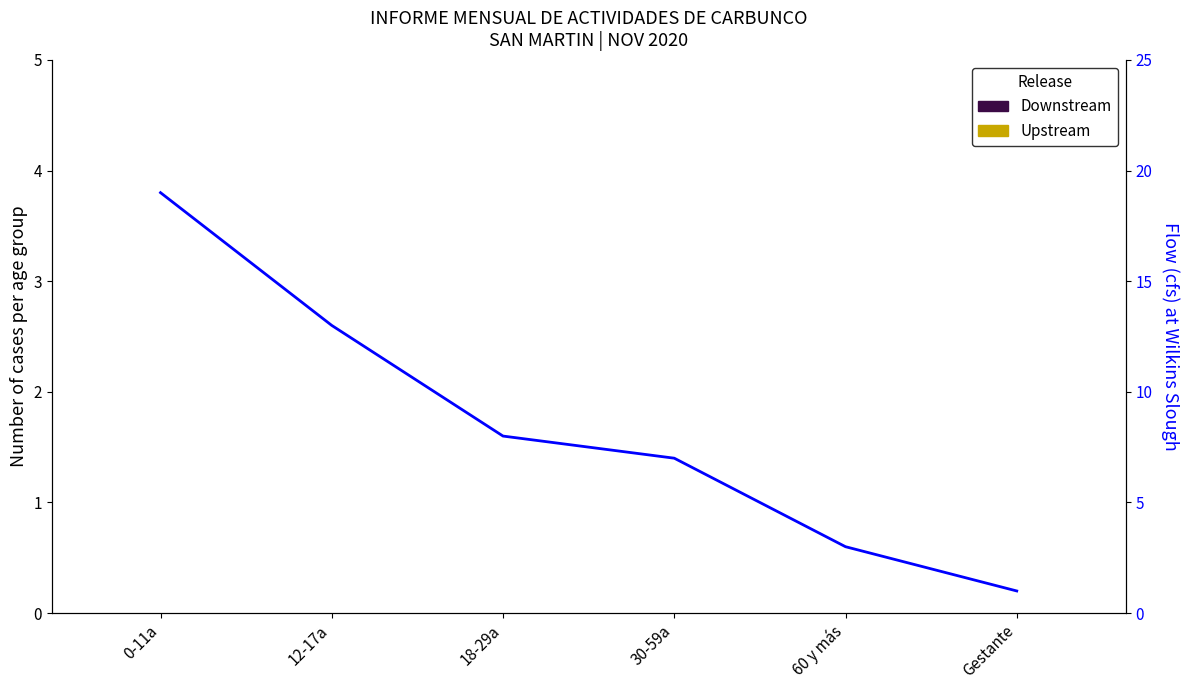

Which series has the largest range (max minus min)?

Flow (cases)